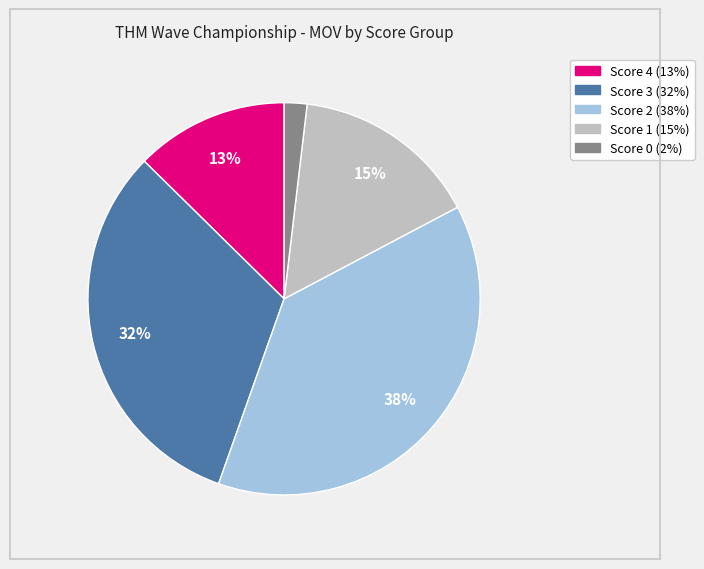

Is there a majority slice in this chart?

No